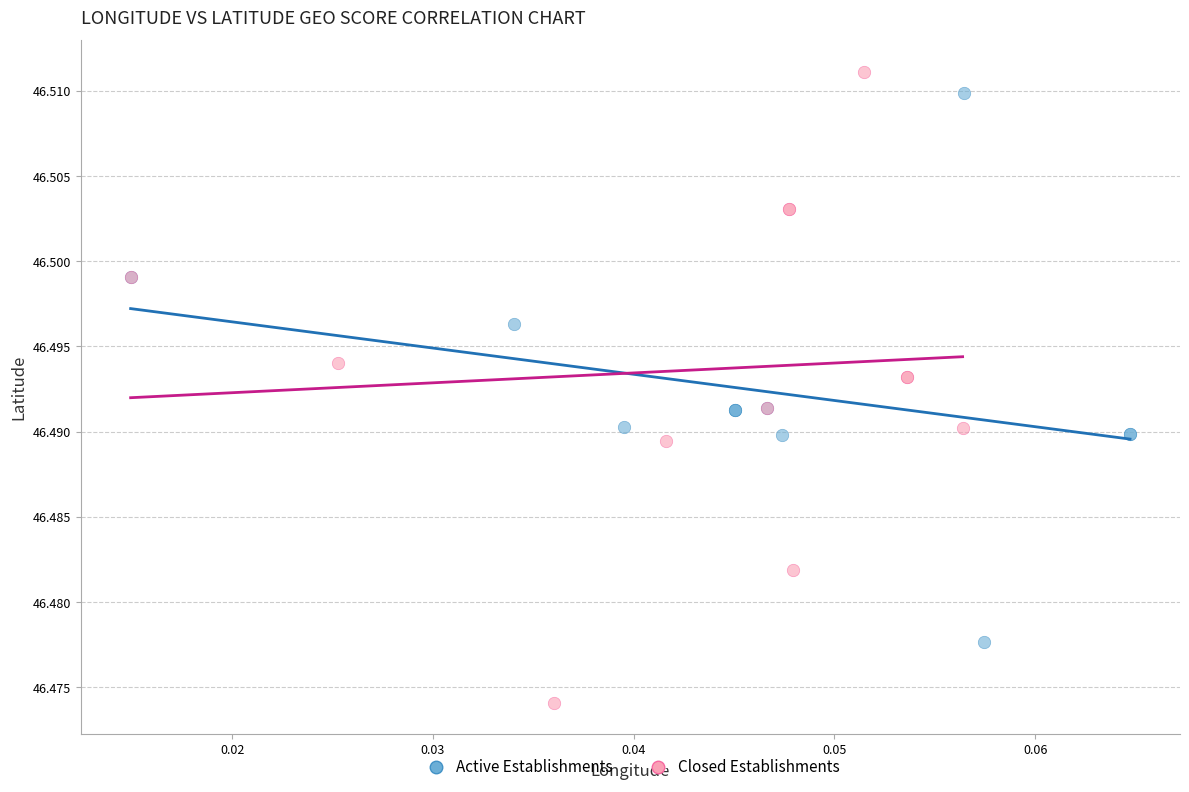

Which series reaches the minimum Y coordinate?

Closed Establishments